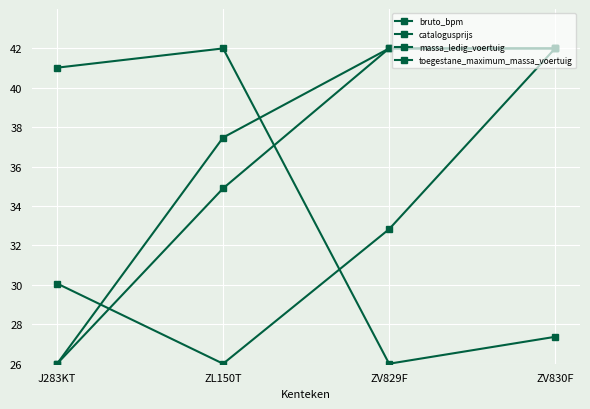

After their last crossing, which series has the higher values: massa_ledig_voertuig or bruto_bpm?

massa_ledig_voertuig